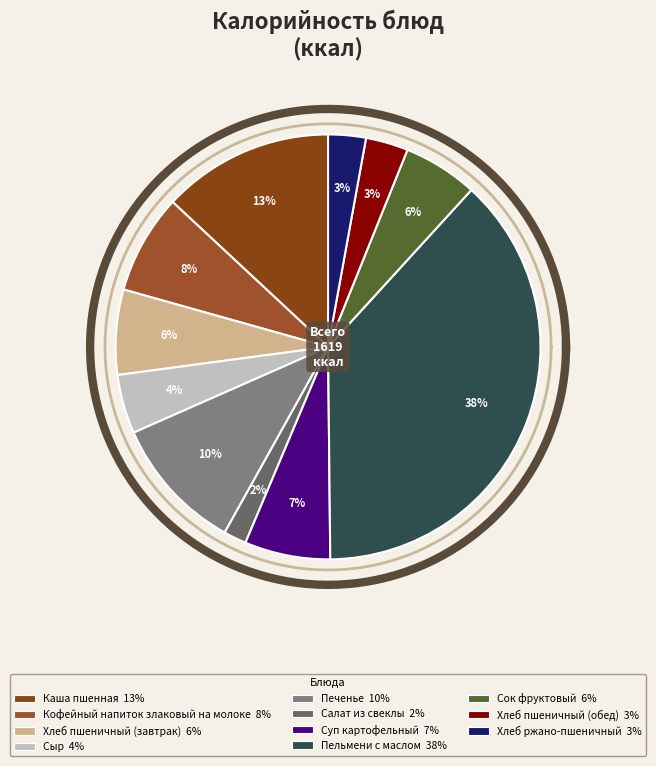

Is there a majority slice in this chart?

No